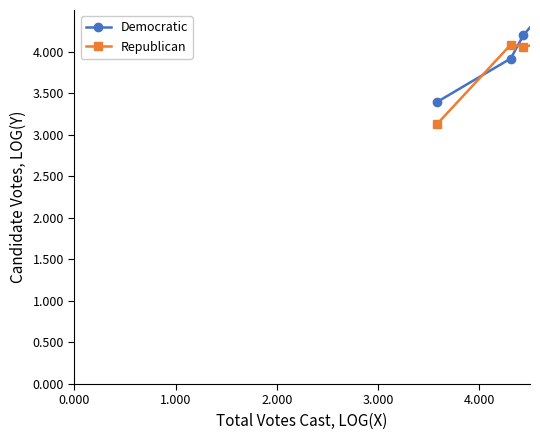

What is the value of the Republican point at the 3rd from the left?

4.1